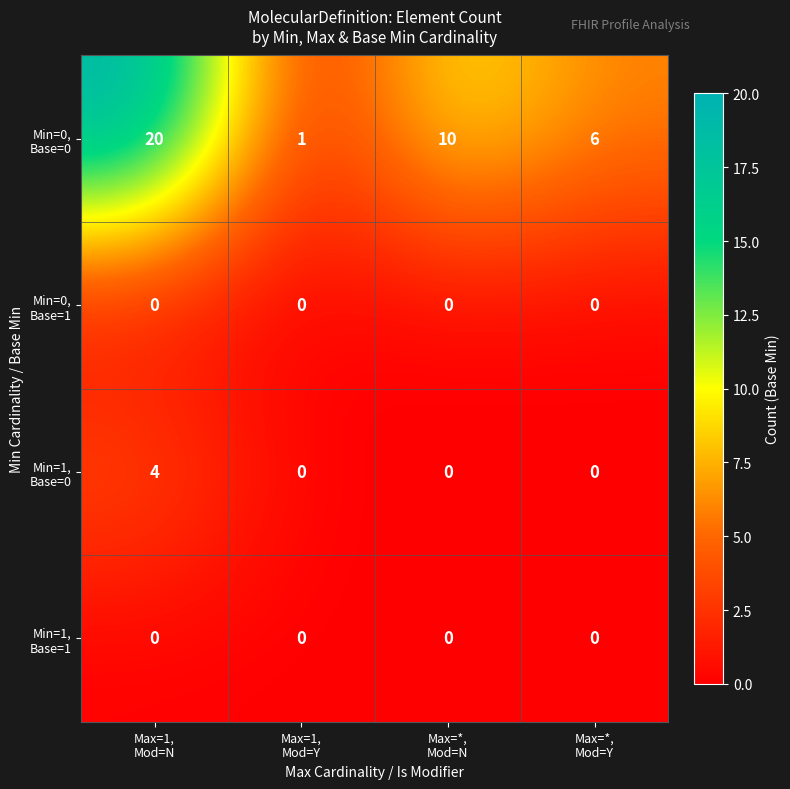

How many data points does each series have?

4